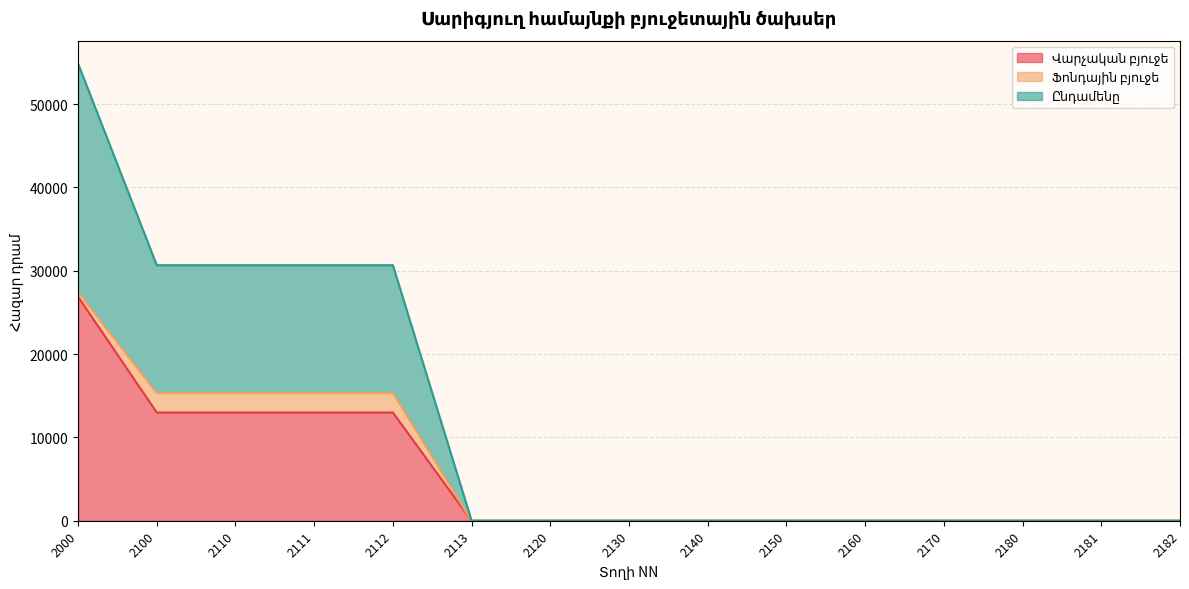

What is the sum of all Վարչական բյուջե values?

78850.0